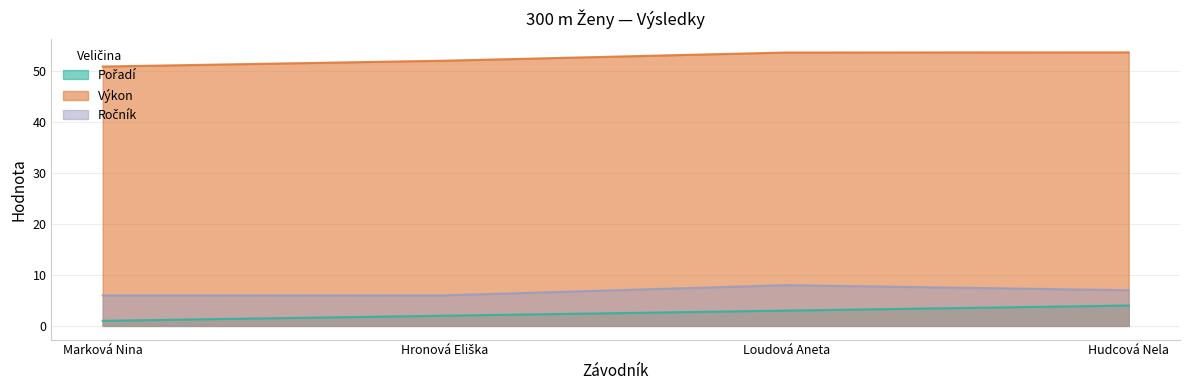

Reading left to right, extract all data points from this chart.

Pořadí: 1.0	2.0	3.0	4.0
Výkon: 50.9	52.1	53.7	53.7
Ročník: 6.0	6.0	8.0	7.0